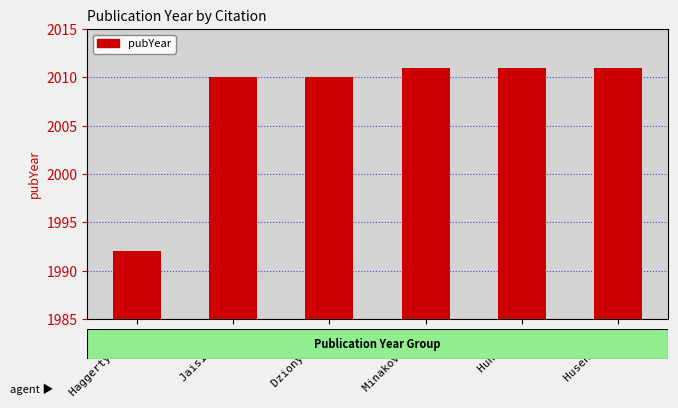

What is the minimum value shown in the chart?

1992